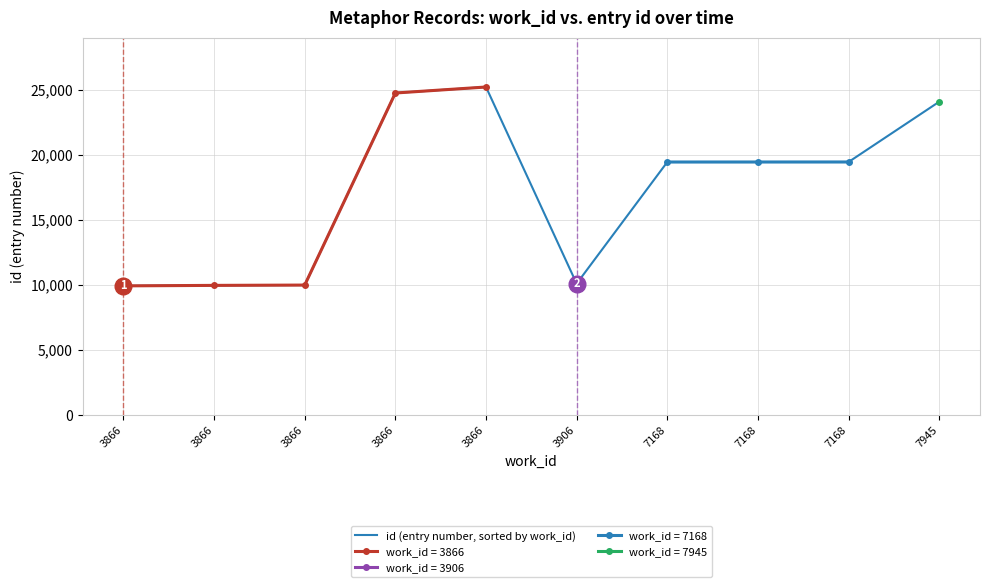

What is the value of the 4th point from the left?

9925